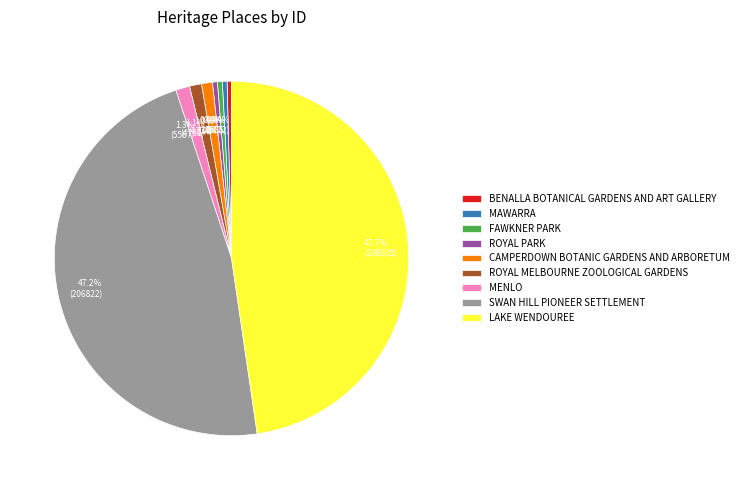

To the nearest percent, what is the difference between the CAMPERDOWN BOTANIC GARDENS AND ARBORETUM and SWAN HILL PIONEER SETTLEMENT slice percentages?

46%